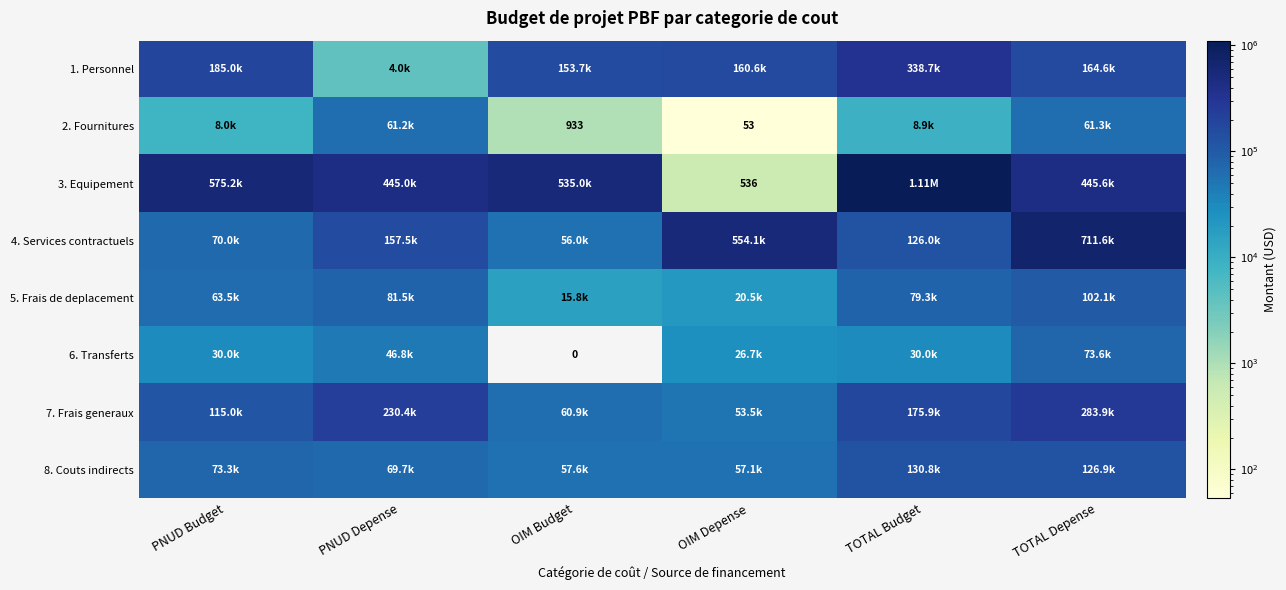

Where is 5. Frais de deplacement nearest to the value 58949?

PNUD Budget